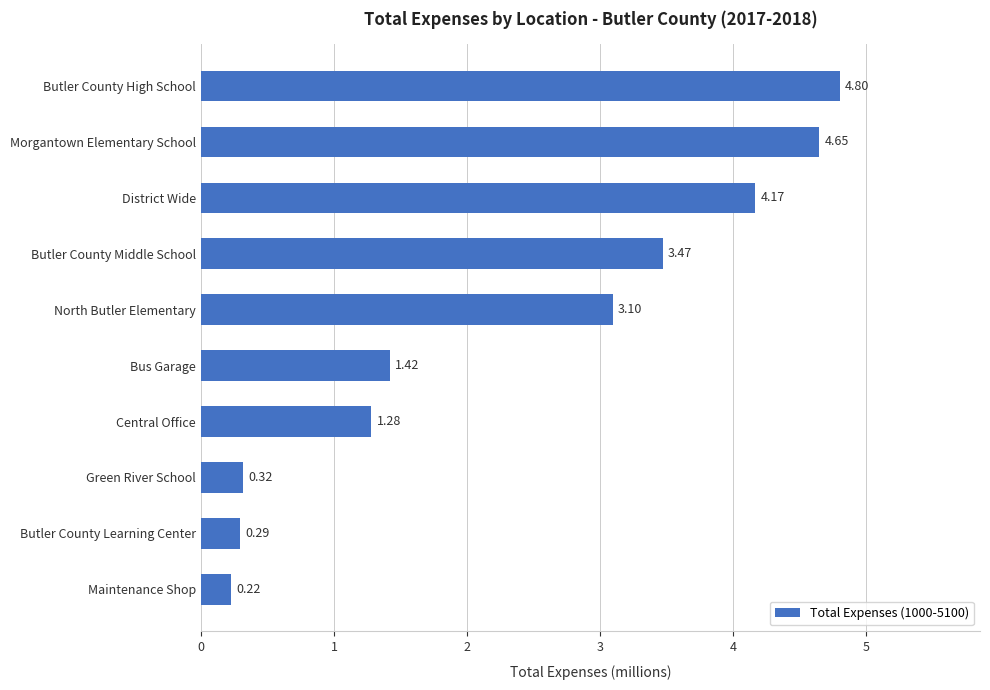

Where is the data nearest to the value 2?

Bus Garage